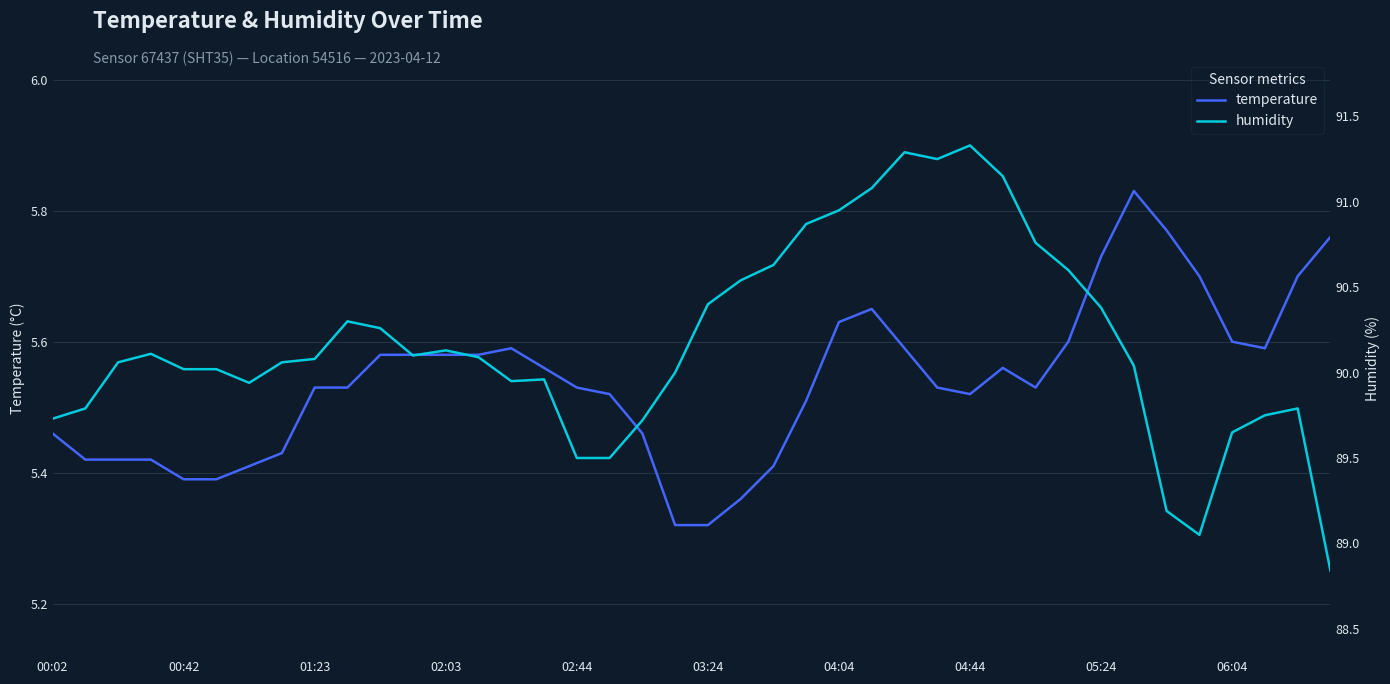

At how many categories does at least one series exceed 50?

40